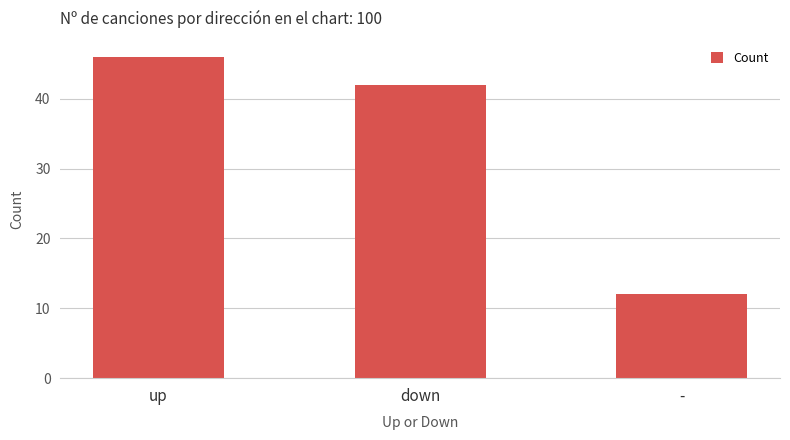

The chart shows a value of 14 at down. True or false?

False